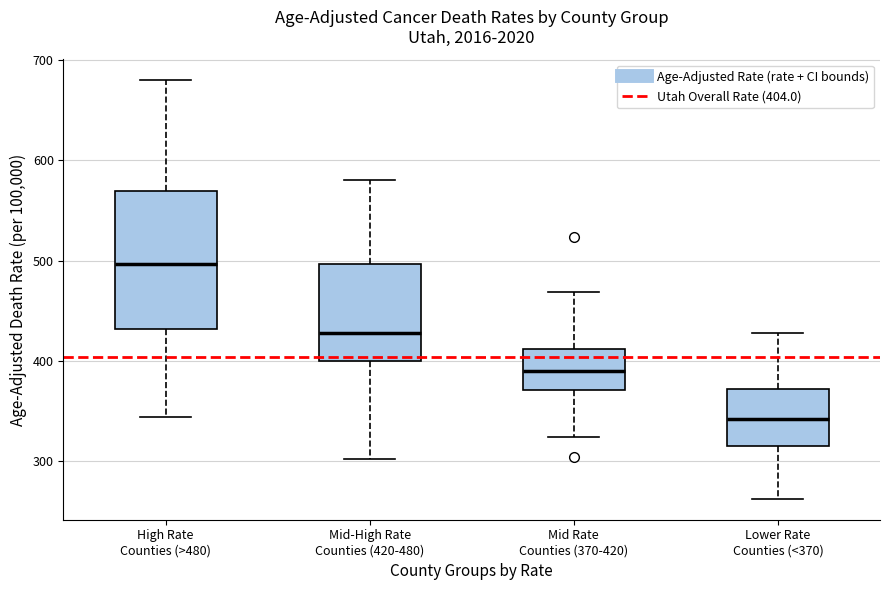

Which box's median line is the highest?

High Rate Counties (>480)